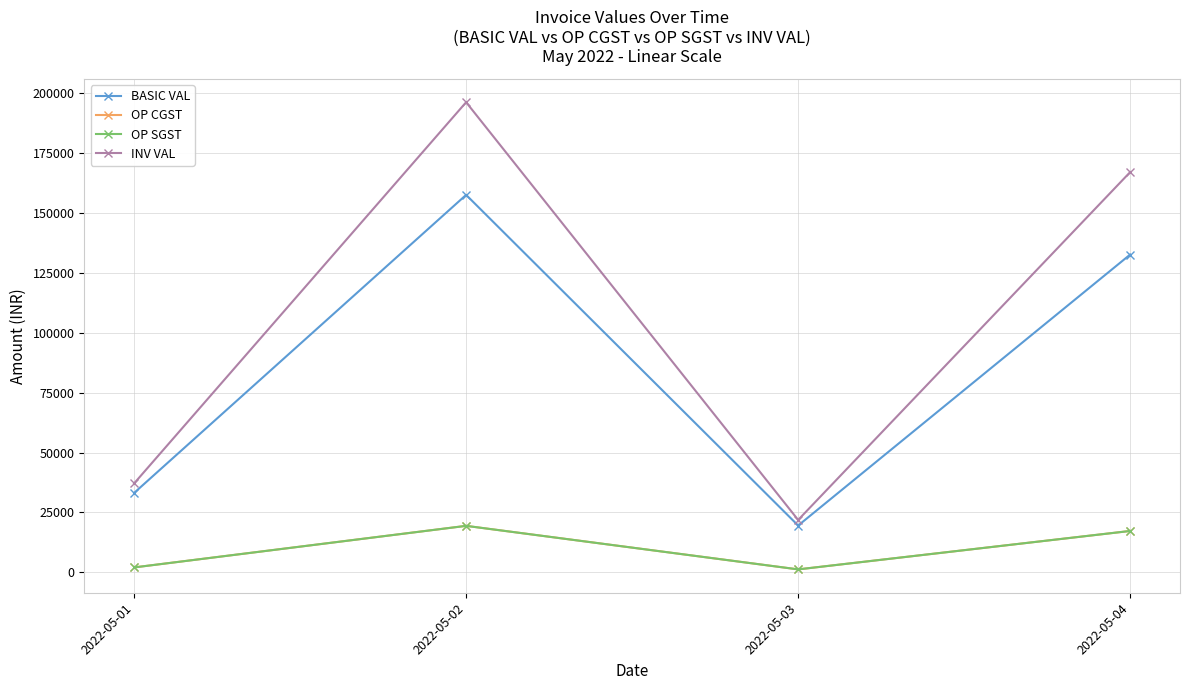

True or false: OP CGST and OP SGST cross at least once.

False